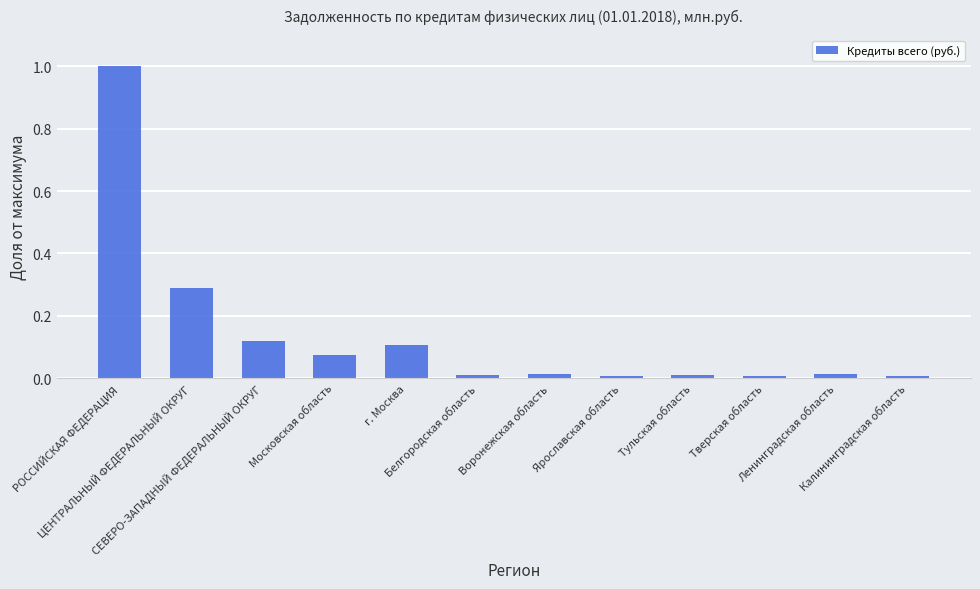

Does the chart contain any negative values?

No